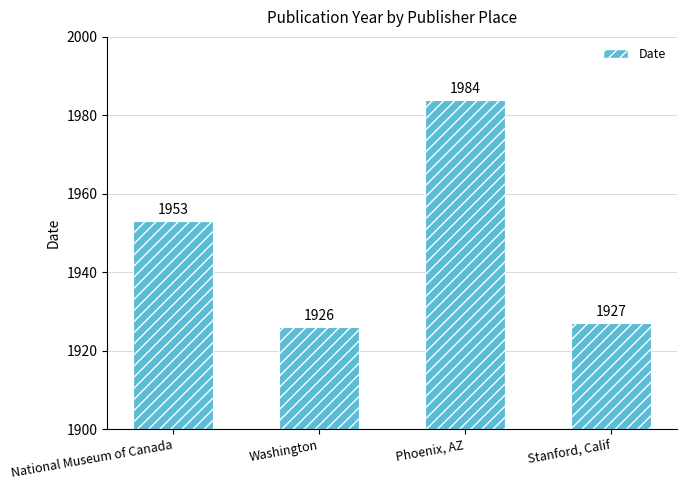

Which category has the highest value across all series?

Phoenix, AZ